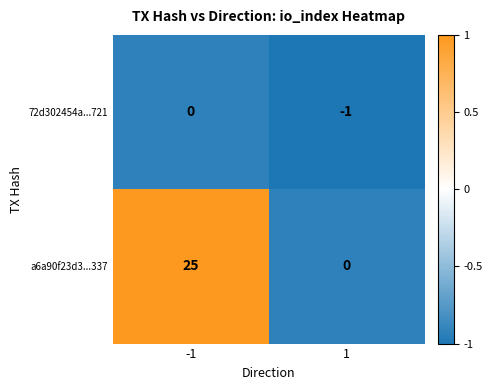

What is the sum of all a6a90f23d3...337 values?

25